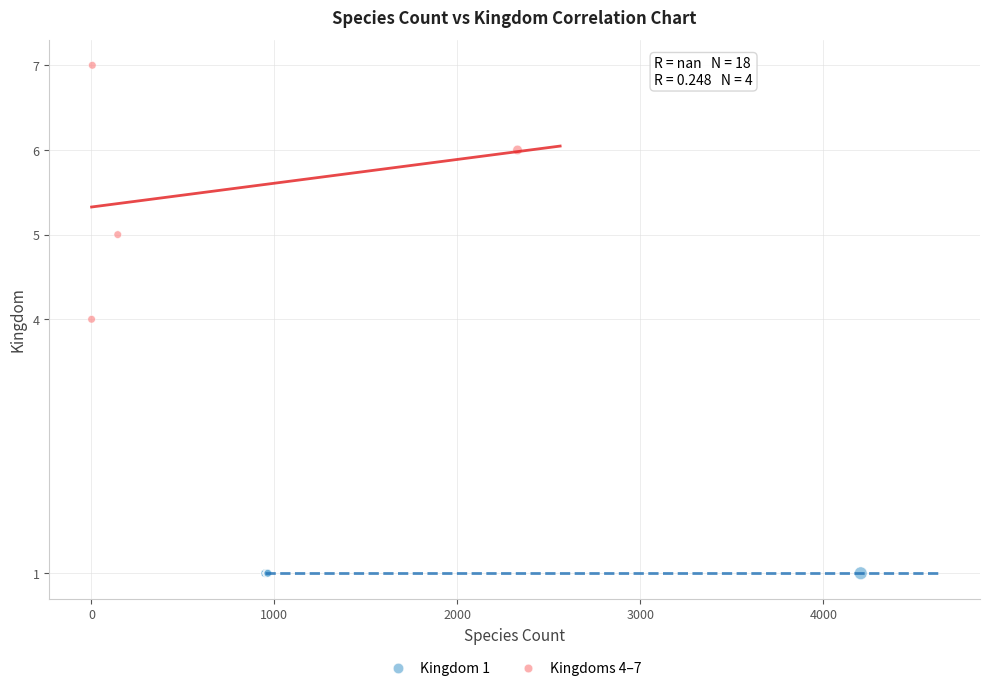

Which series contains the highest Y value?

Kingdoms 4–7